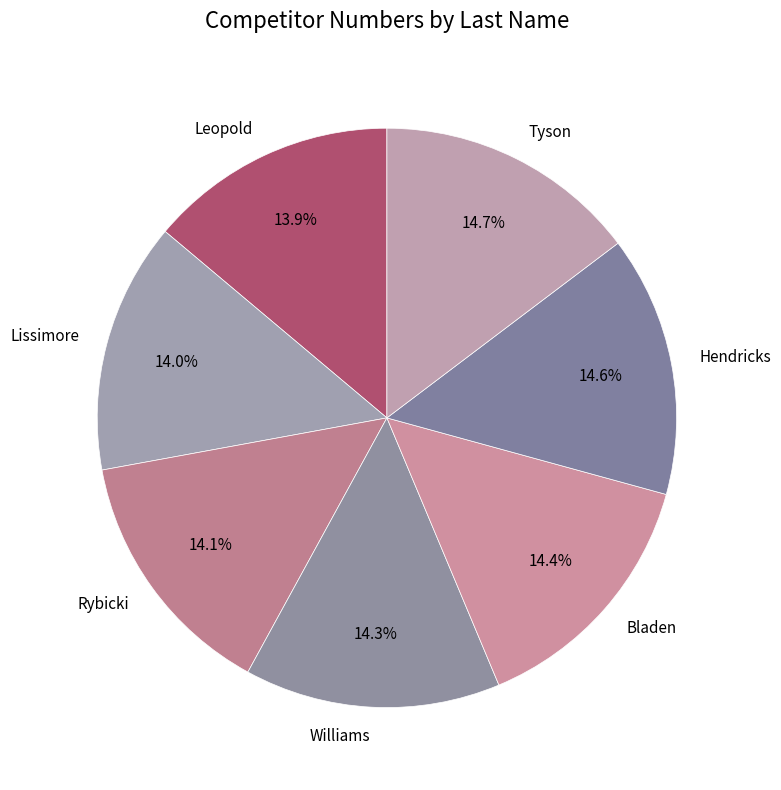

To the nearest percent, what is the average slice percentage?

14%